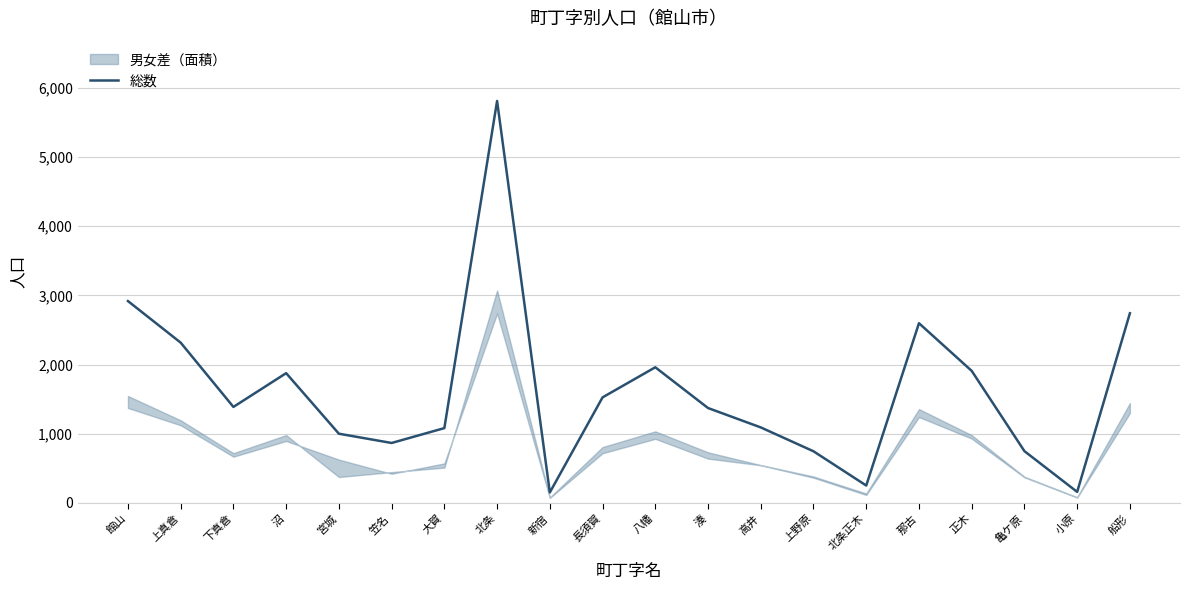

What is the ratio of the value at 亀ケ原 to the value at 高井?

0.7